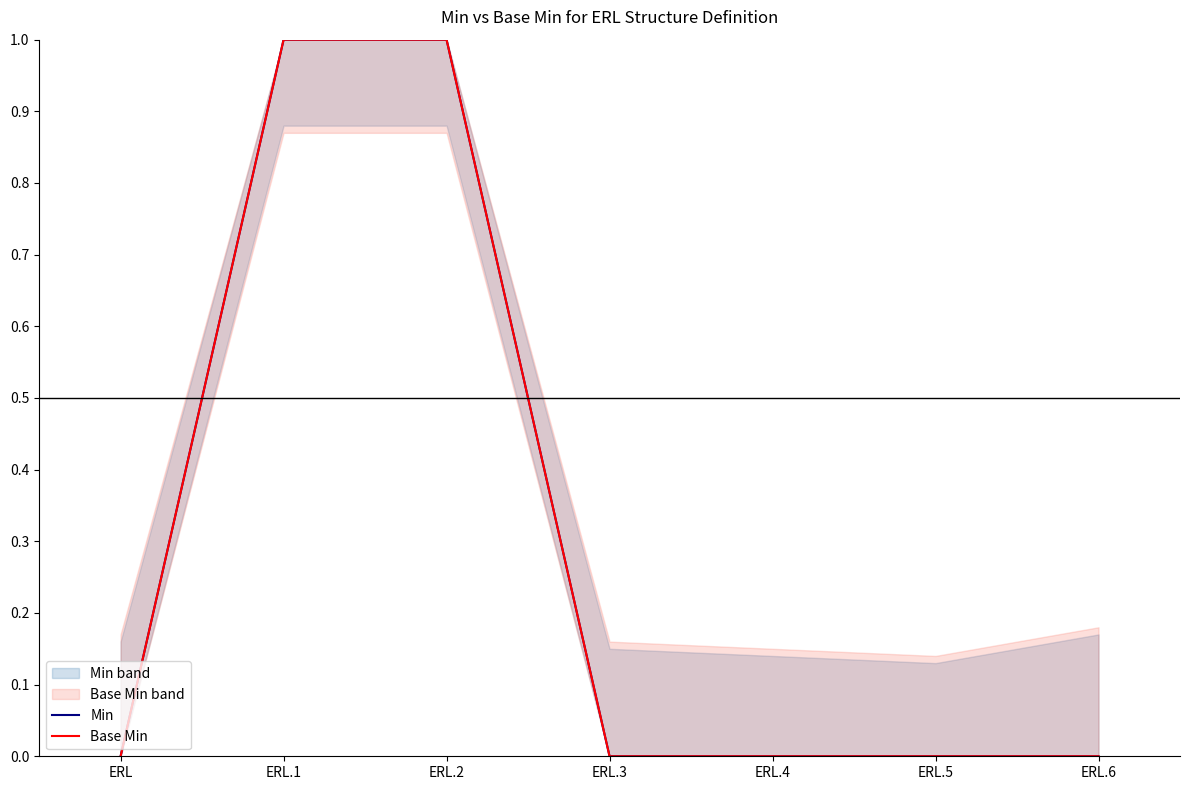

At which label does Min reach its peak?

ERL.1